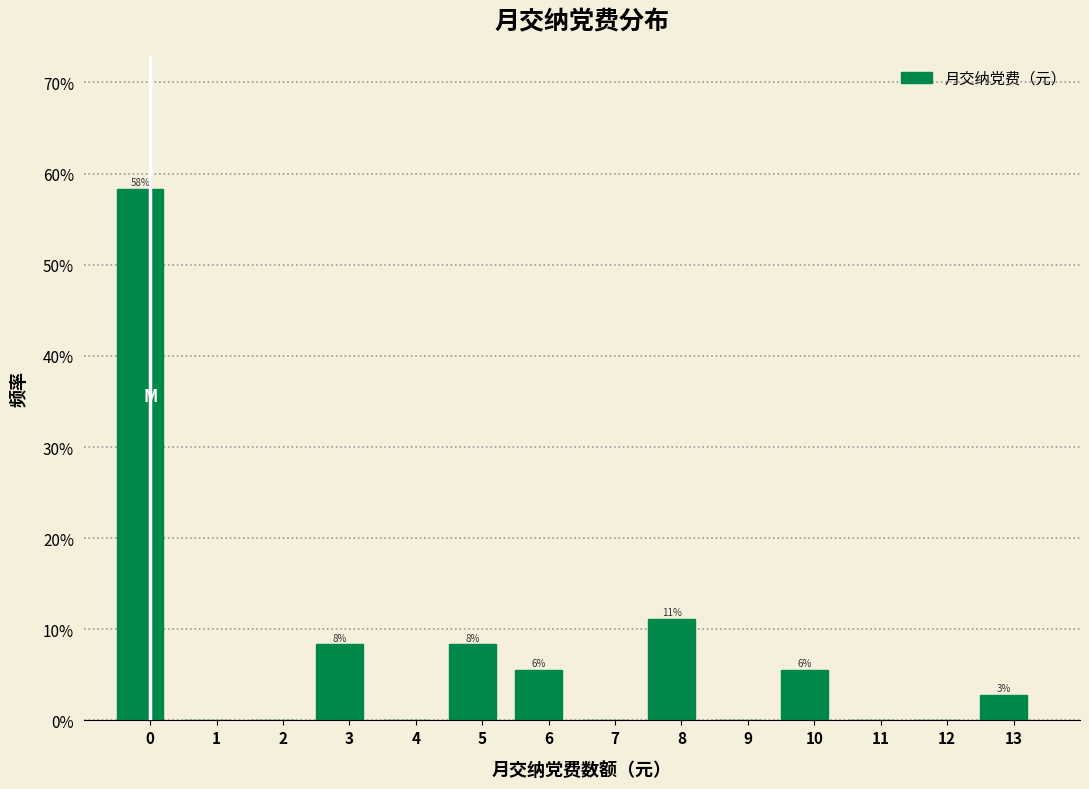

Are the bars horizontal?

No